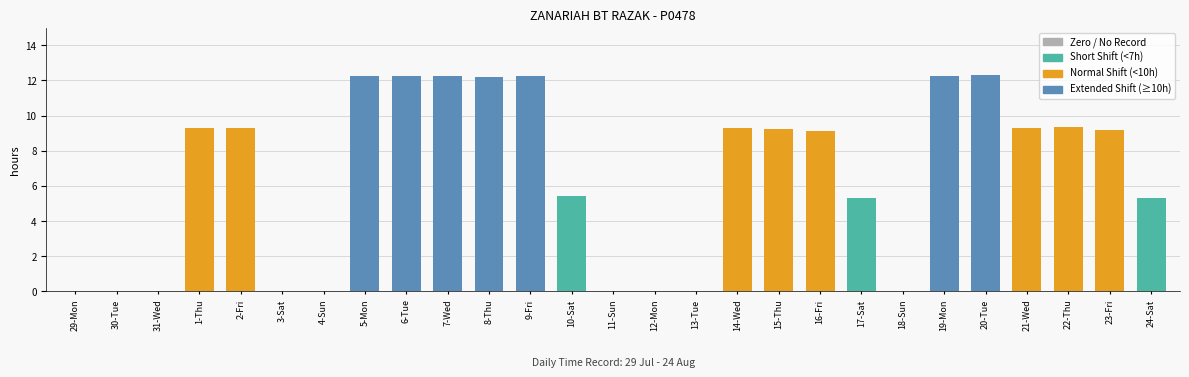

Between 16-Fri and 10-Sat, which is larger?

16-Fri